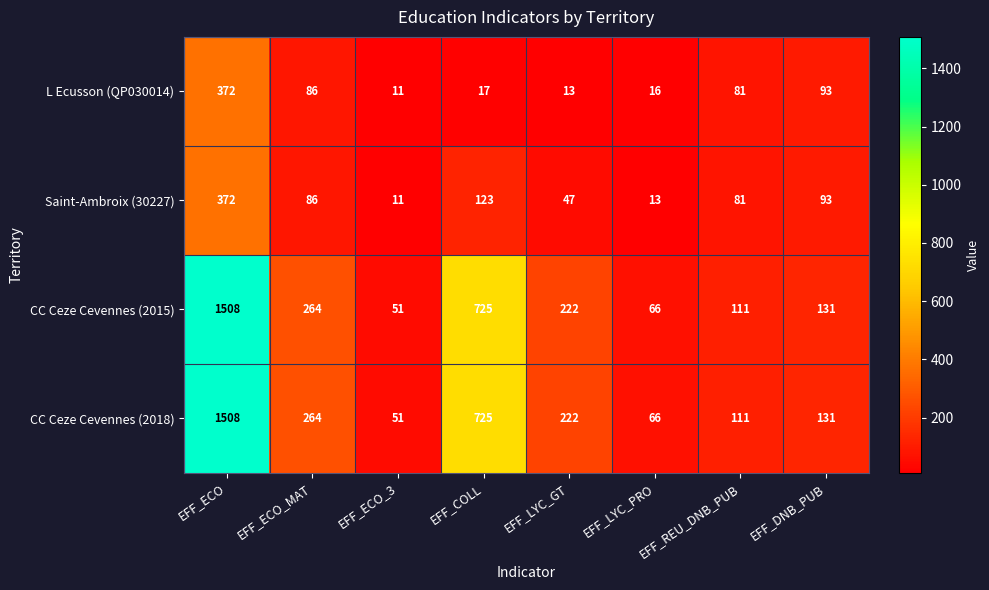

What is the spread (max minus min) of values at EFF_DNB_PUB?

38